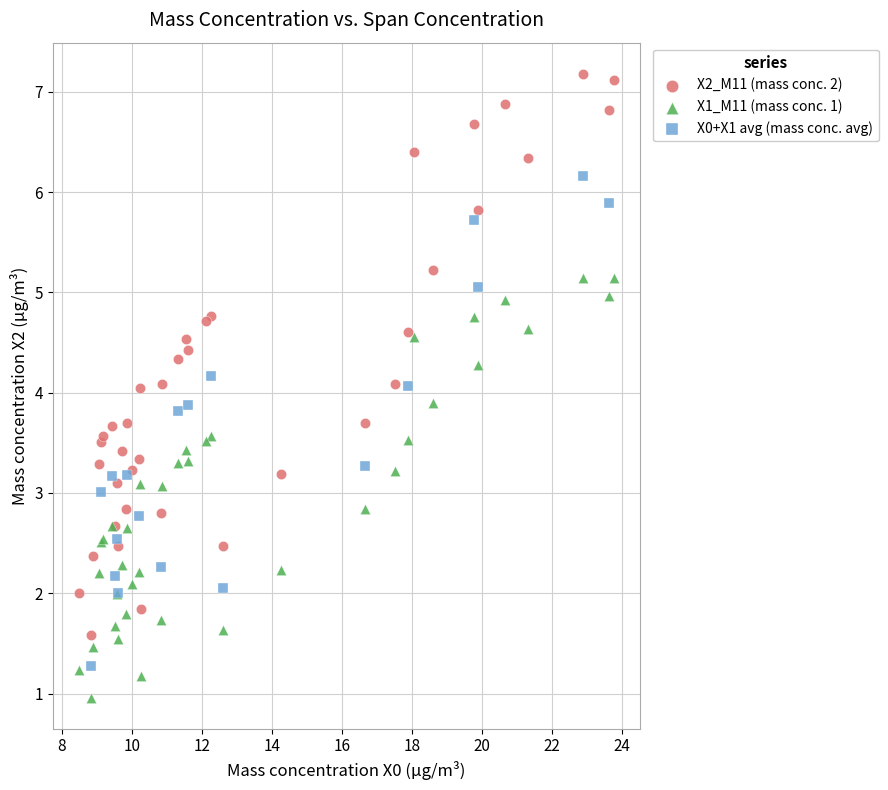

Which series reaches the minimum Y coordinate?

X1_M11 (mass conc. 1)